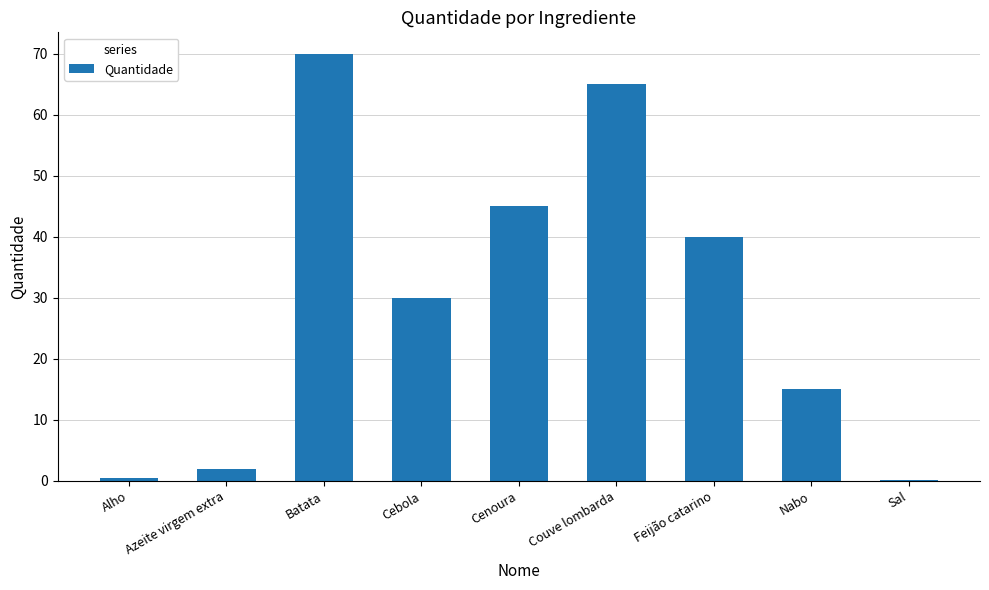

Which category has the highest value across all series?

Batata